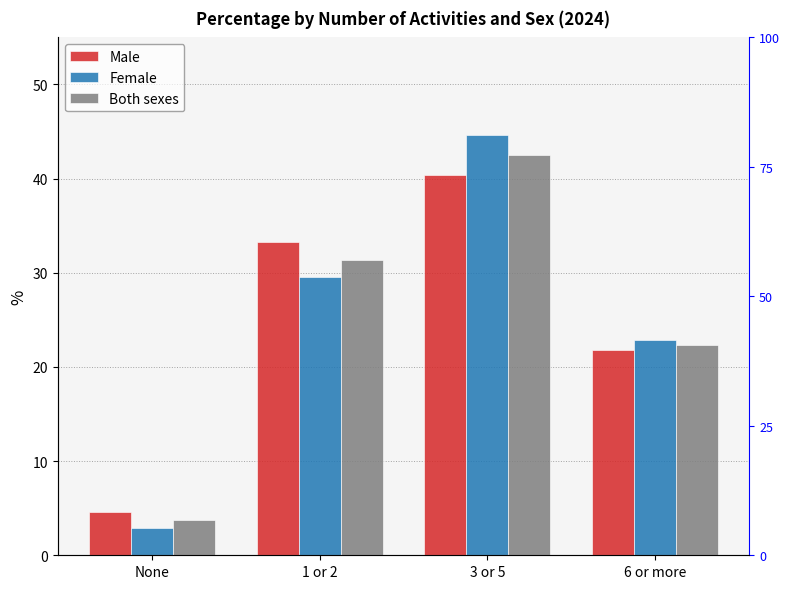

At which label does Male first exceed 33?

1 or 2